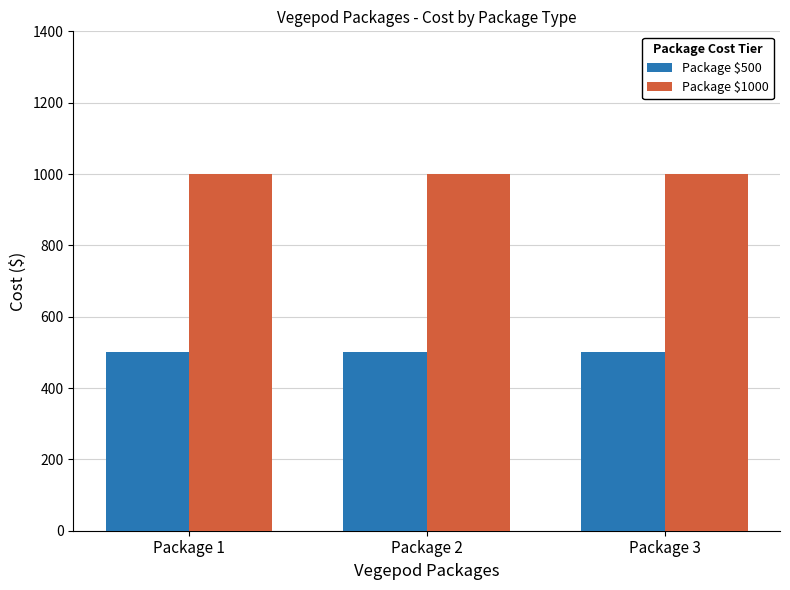

What is the spread (max minus min) of values at Package 3?

500